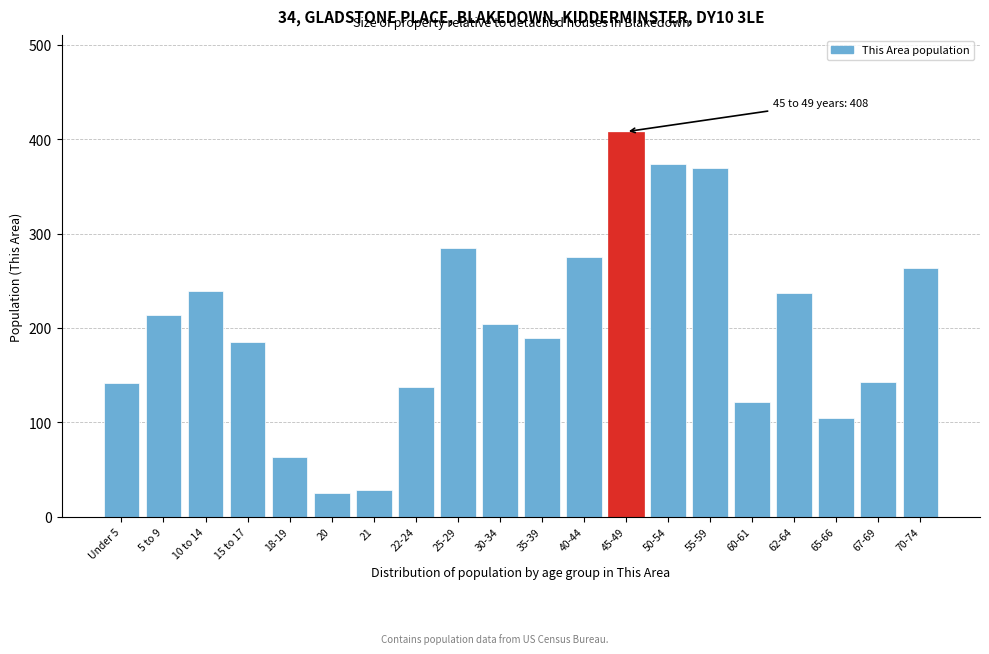

What is the value of the 11th bar from the left?

189